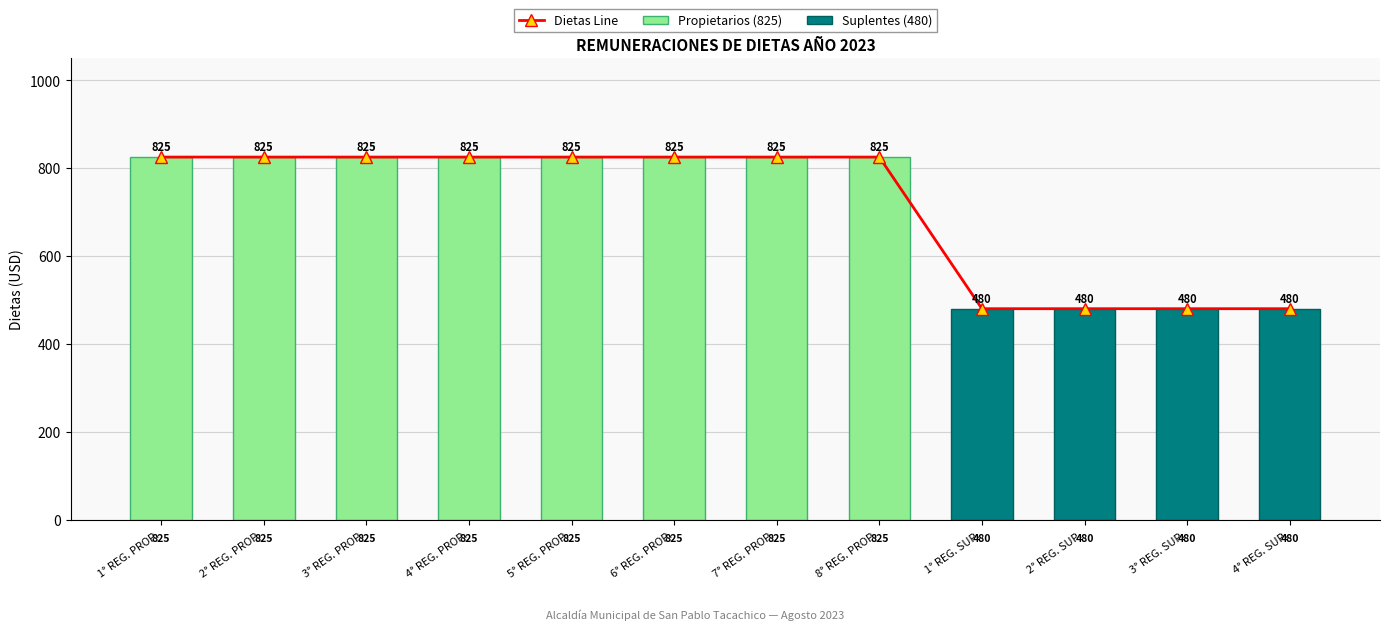

Reading left to right, transcribe all the data shown in this chart.

825	825	825	825	825	825	825	825	480	480	480	480